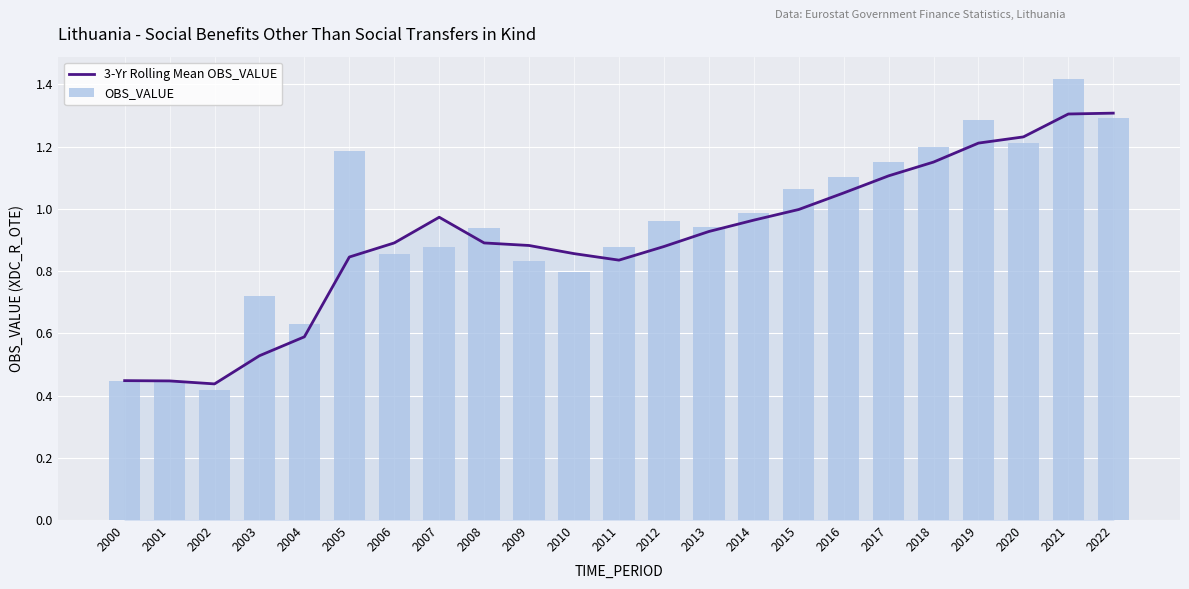

What is the lowest value of the 3-Yr Rolling Mean OBS_VALUE series?

0.4